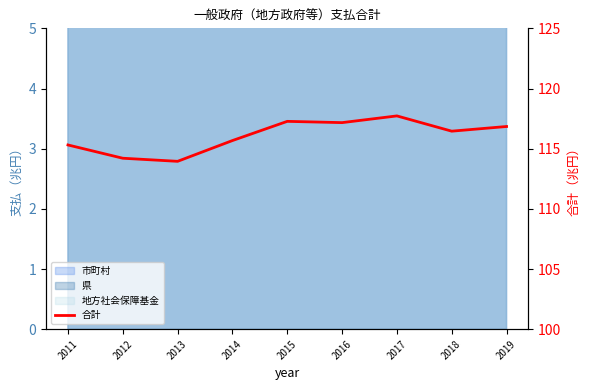

What is the difference between the maximum and minimum values?

3.8